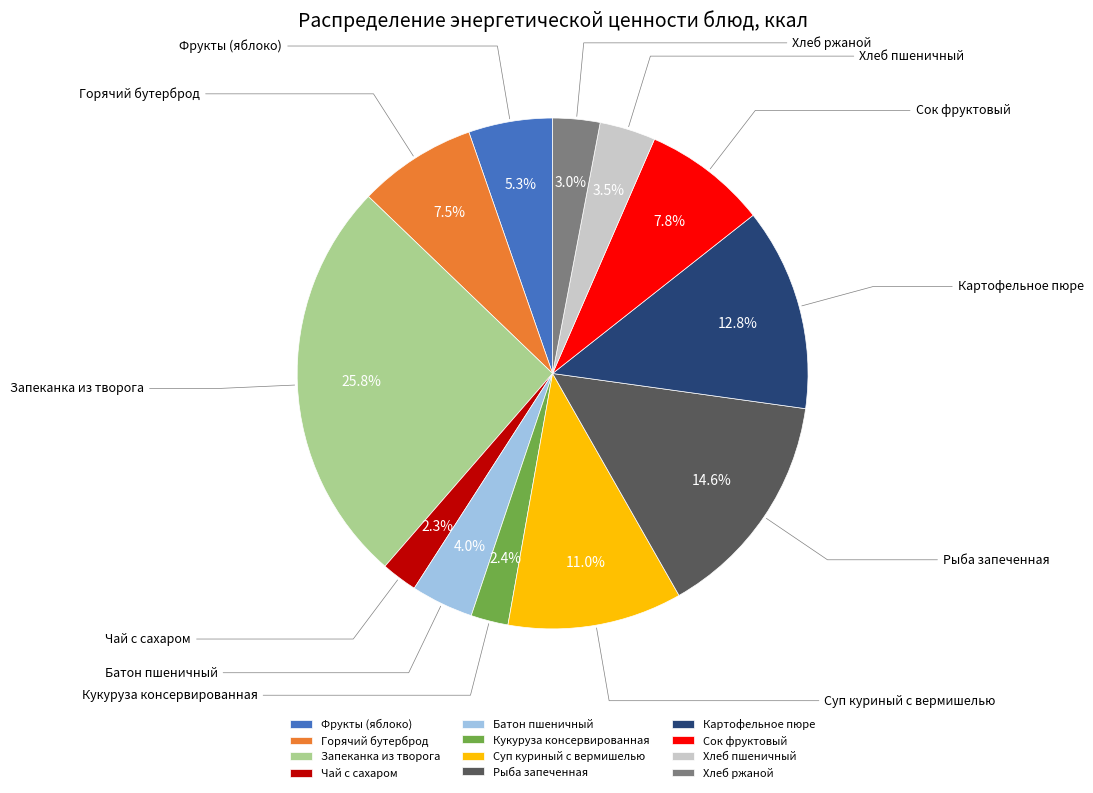

What portion of the pie excludes Суп куриный с вермишелью?

89.0%